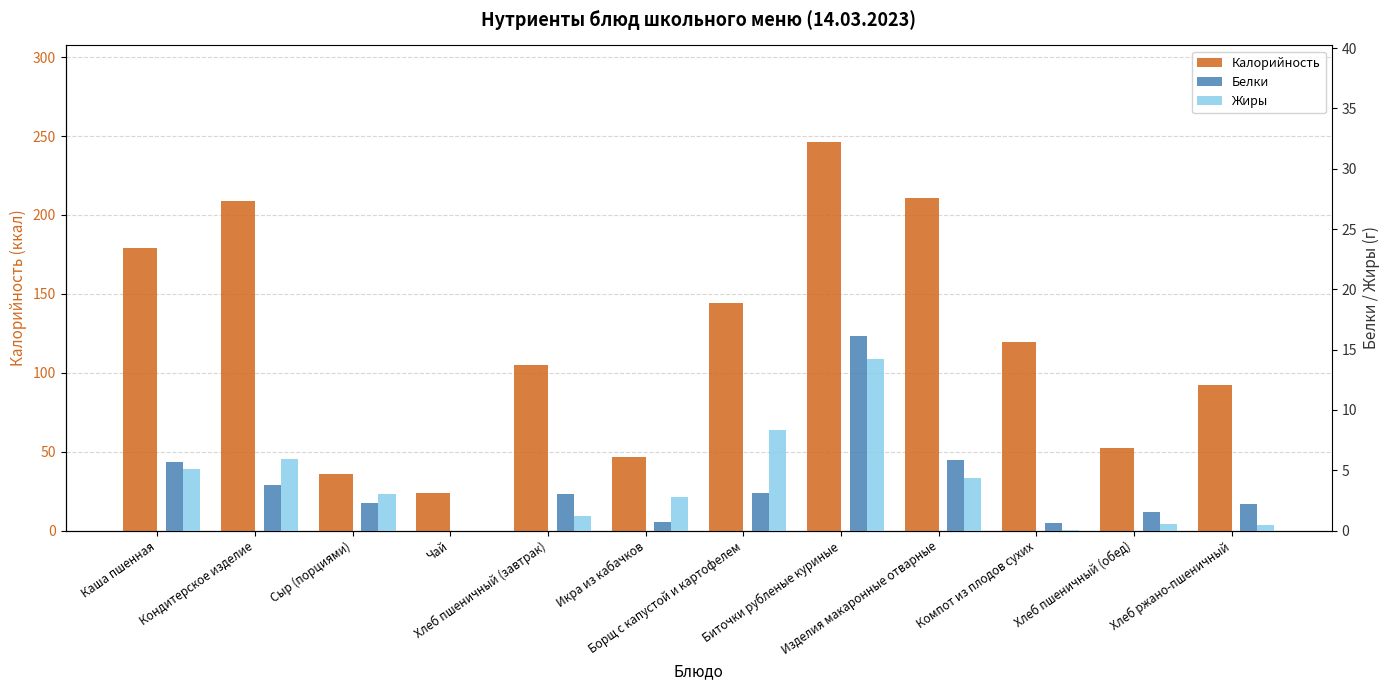

At which category is the sum across all series the highest?

Биточки рубленые куриные